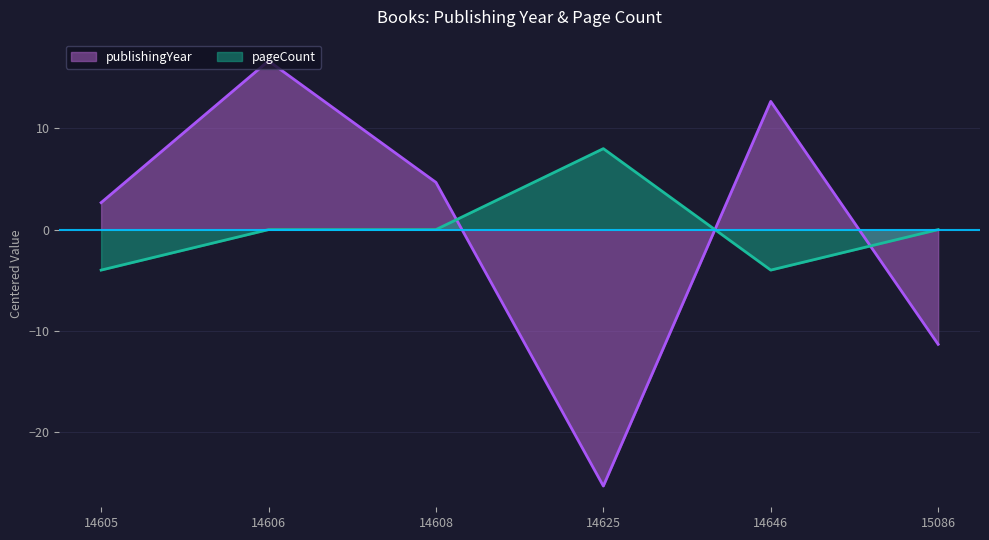

What is the spread (max minus min) of values at 14606?

16.7